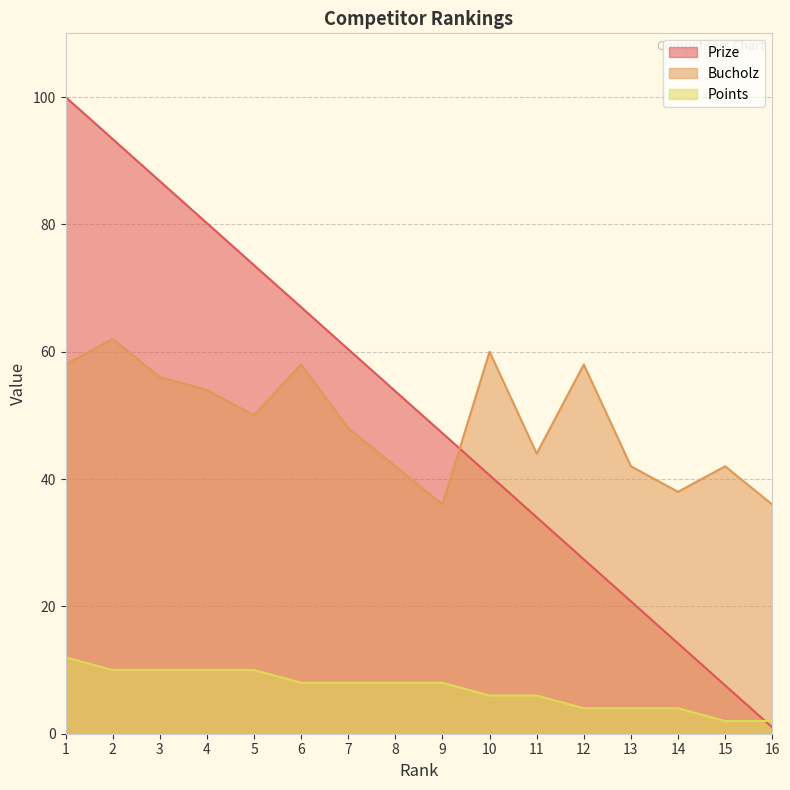

True or false: Bucholz has a value of 94.0 at 1.

False